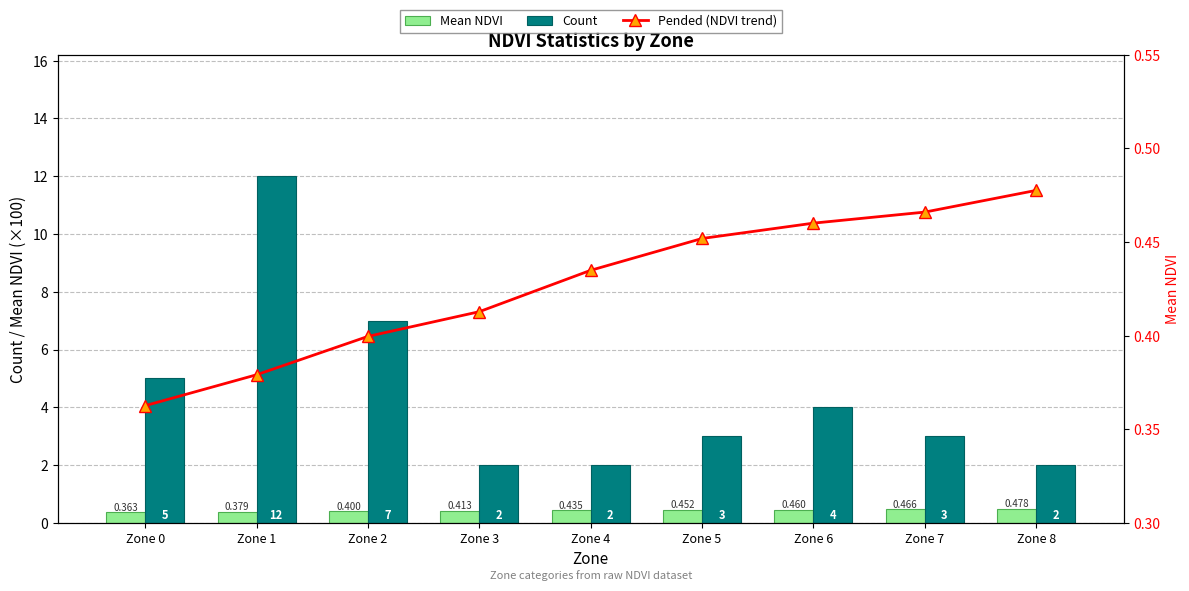

The value of Mean NDVI at Zone 7 is 0.5. True or false?

True